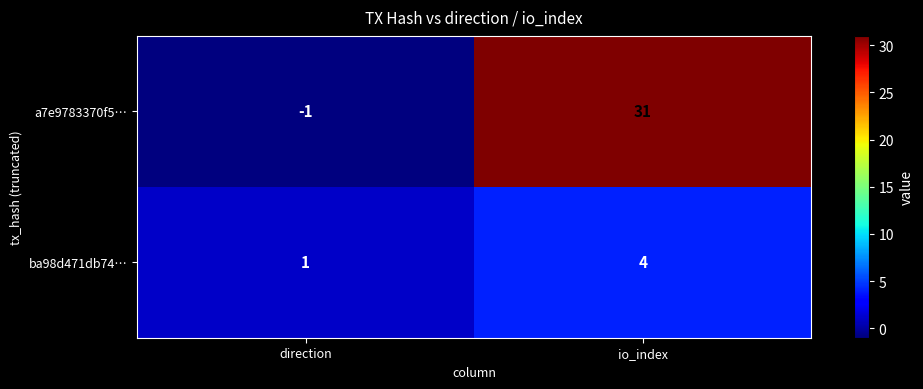

Is it true that ba98d471db74… equals 4 at io_index?

True